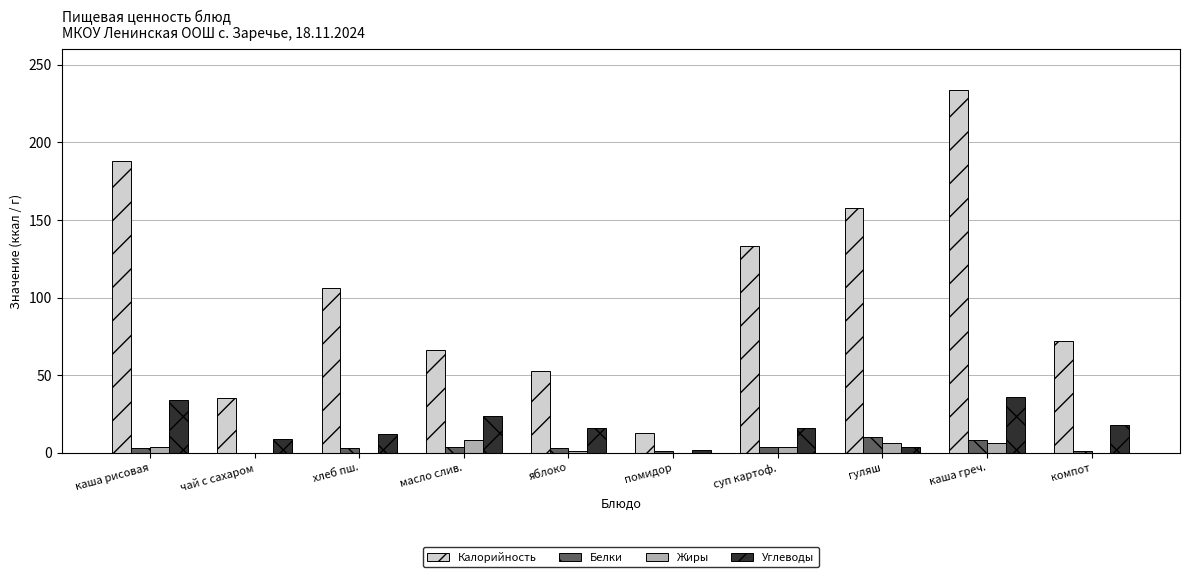

What is the sum of the Белки values at хлеб пш. and каша рисовая?

6